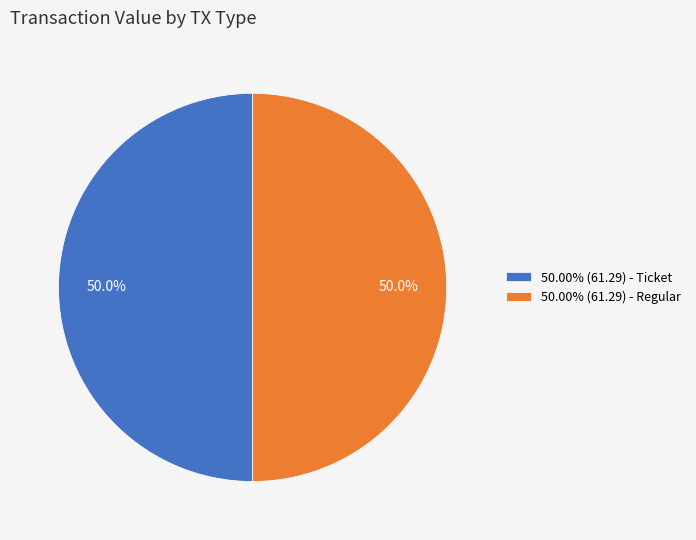

What portion of the pie excludes 50.00% (61.29) - Regular?

50.0%